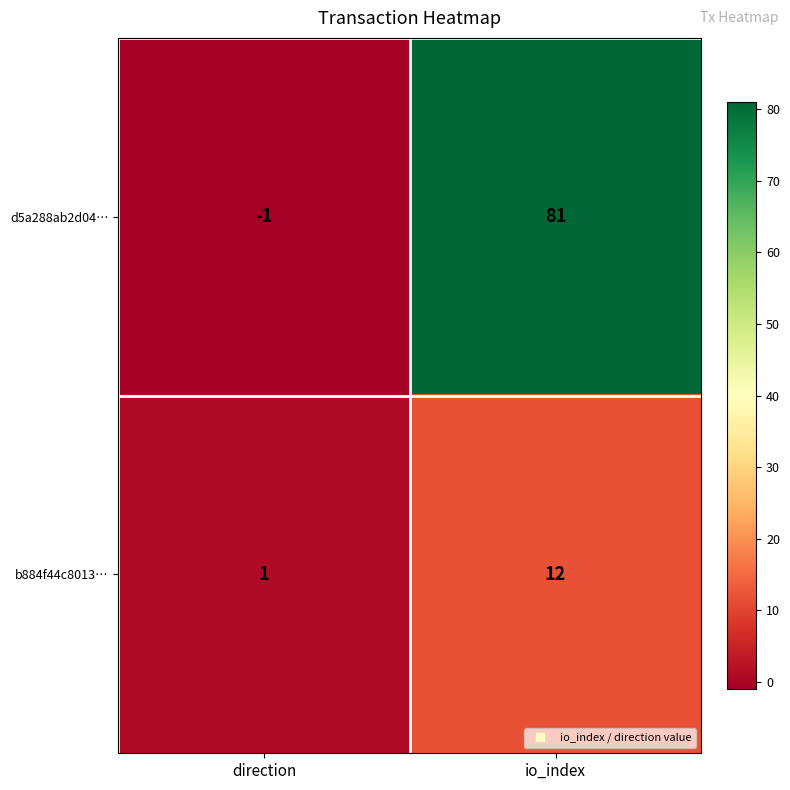

Which series changed the most between direction and io_index?

d5a288ab2d04…